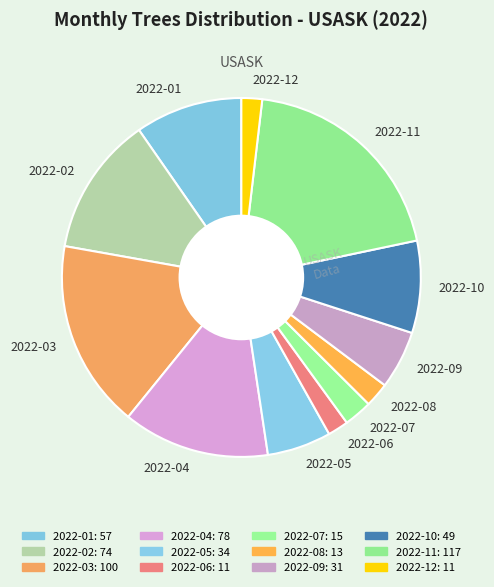

True or false: 2022-09 accounts for 17% of the total.

False